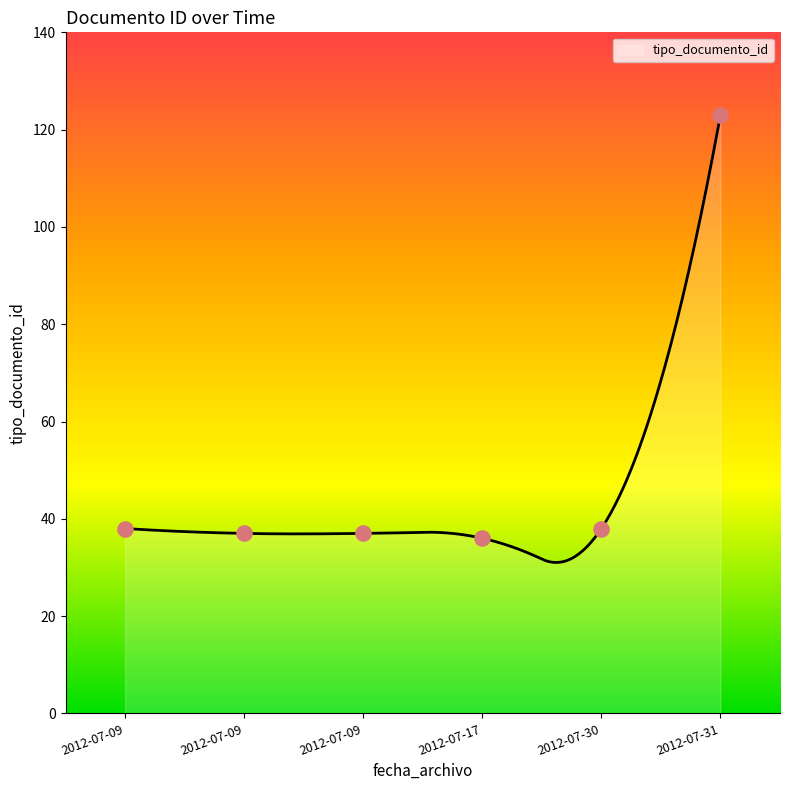

Approximately how many times larger is the value at 2012-07-31 compared to 2012-07-09?

3.3